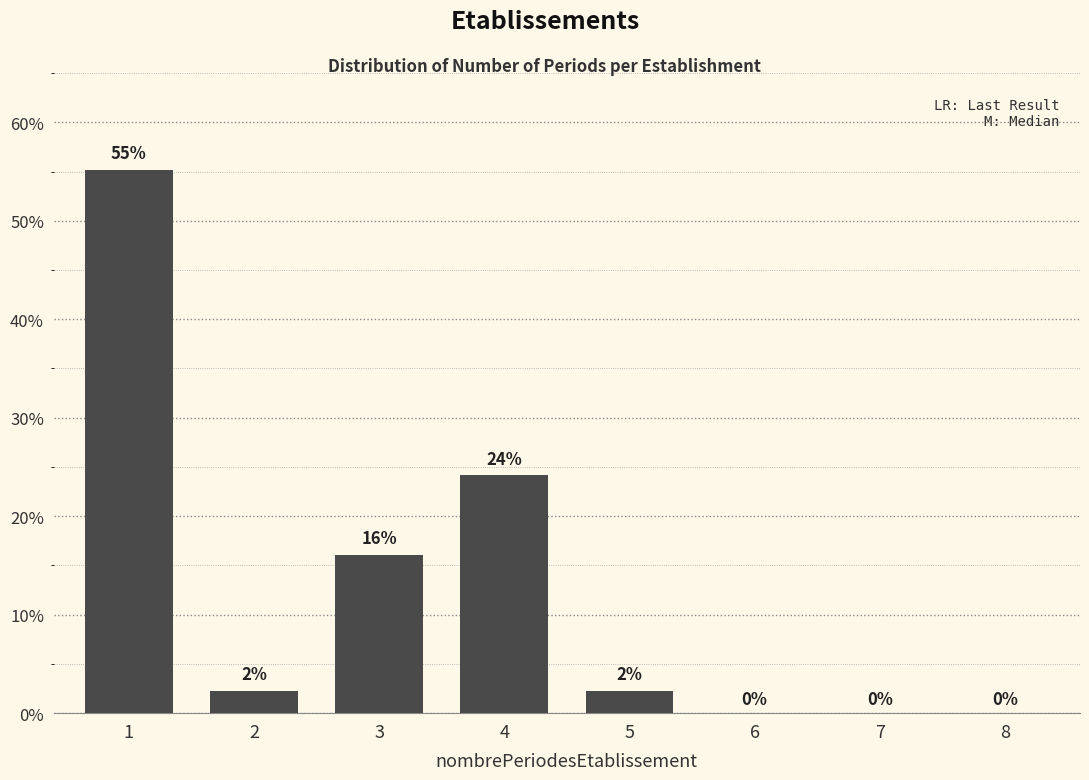

Where is the data nearest to the value 27?

4